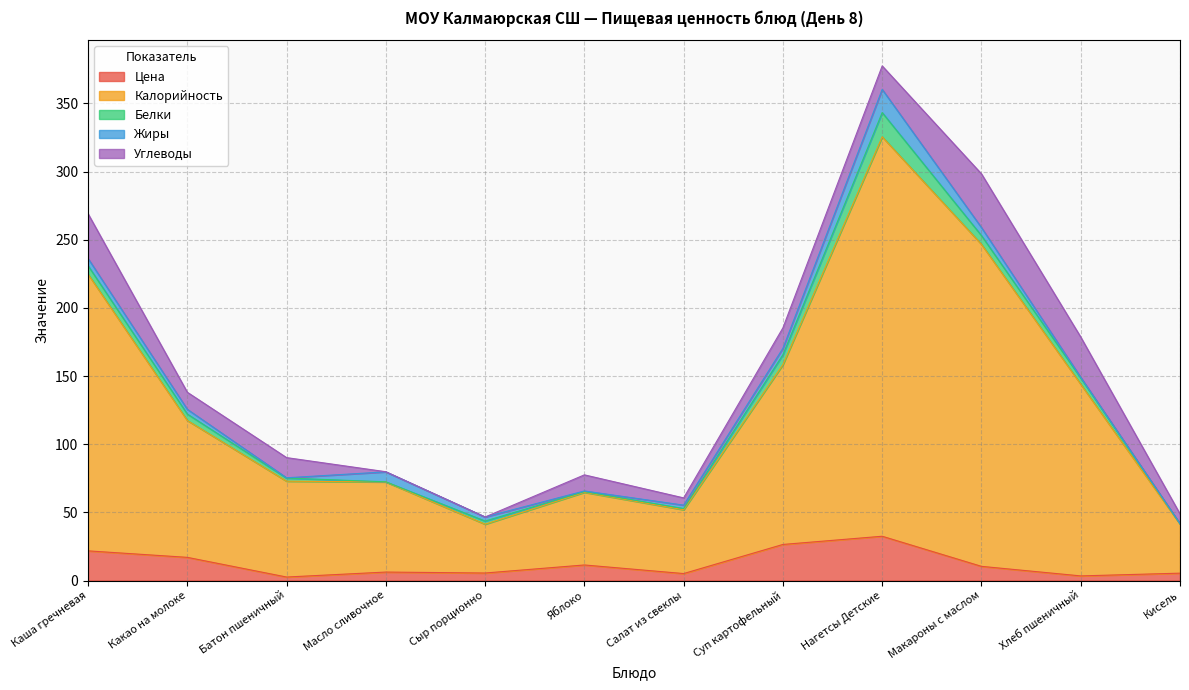

How many lines are shown in the chart?

5